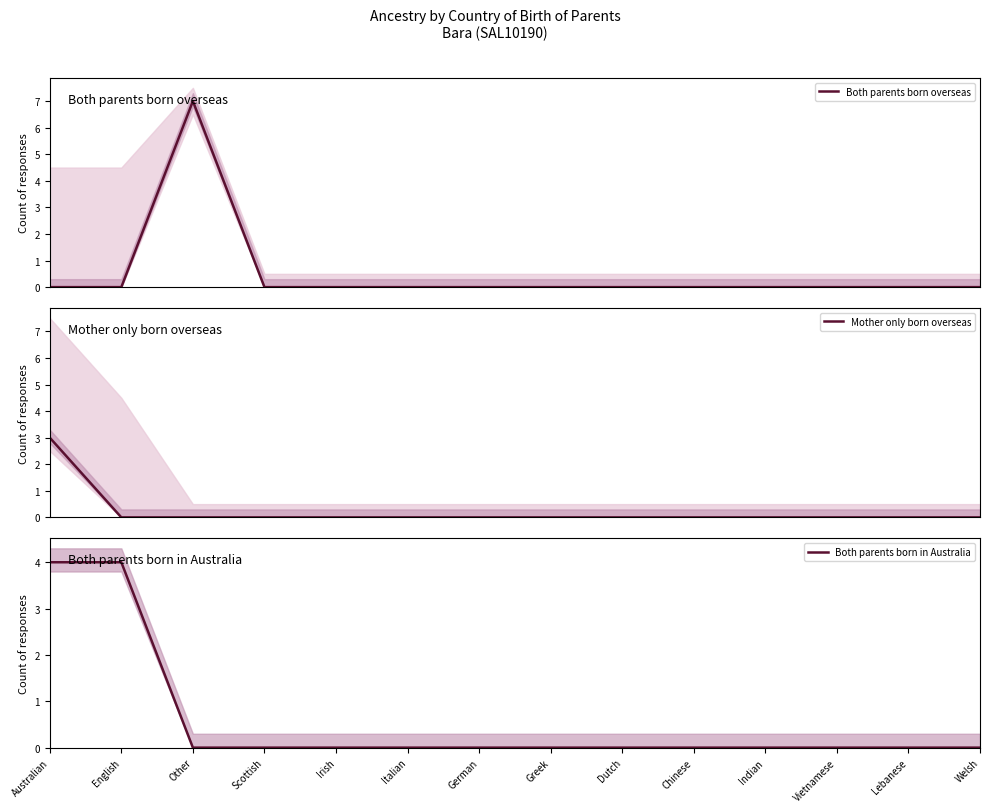

Is this an area chart (filled region under the line)?

No